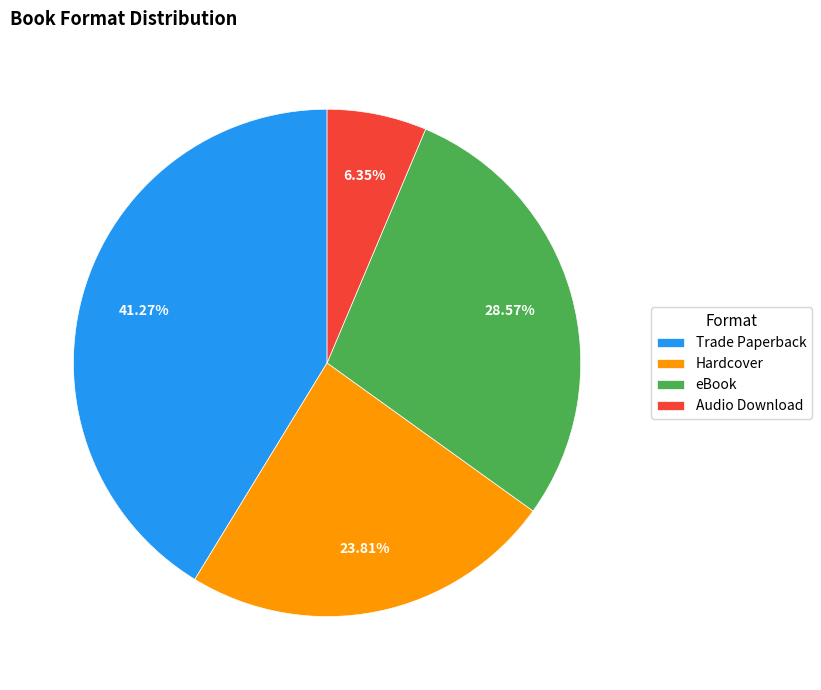

To the nearest percent, what portion does Audio Download represent?

6%